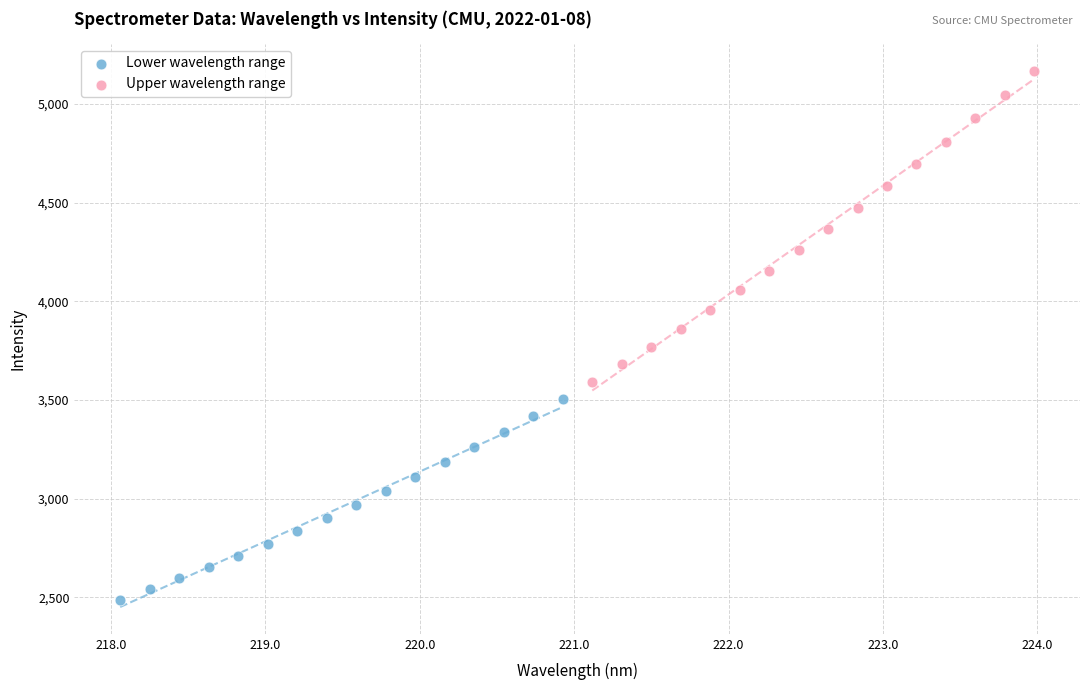

Which series reaches the maximum Y coordinate?

Upper wavelength range